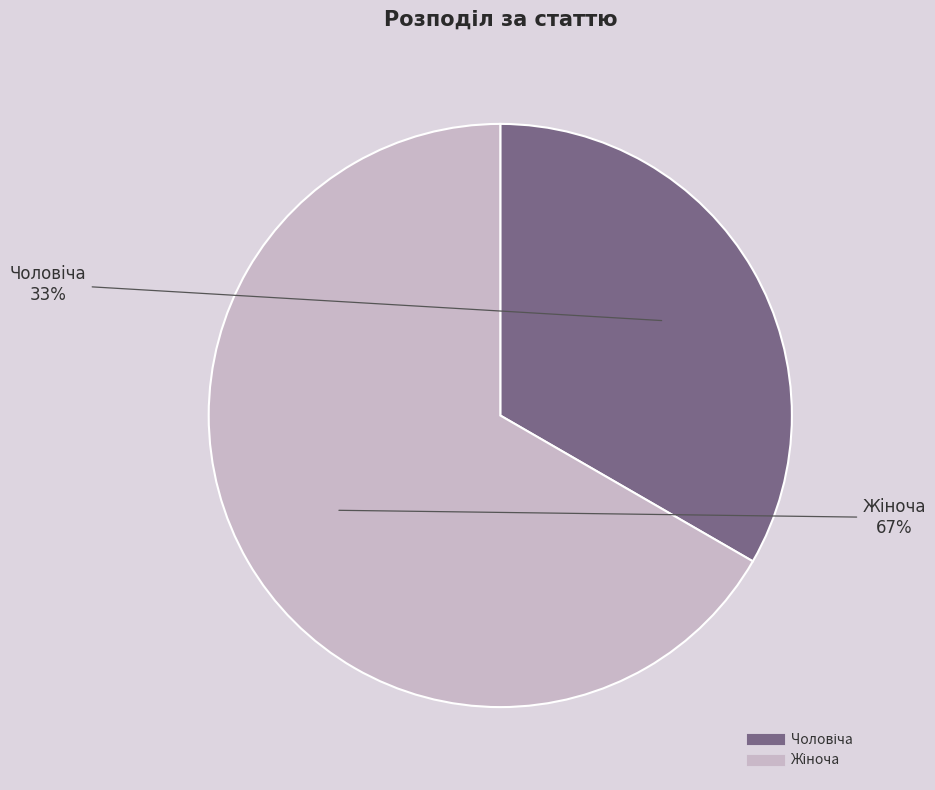

To the nearest percent, what is the average slice percentage?

50%